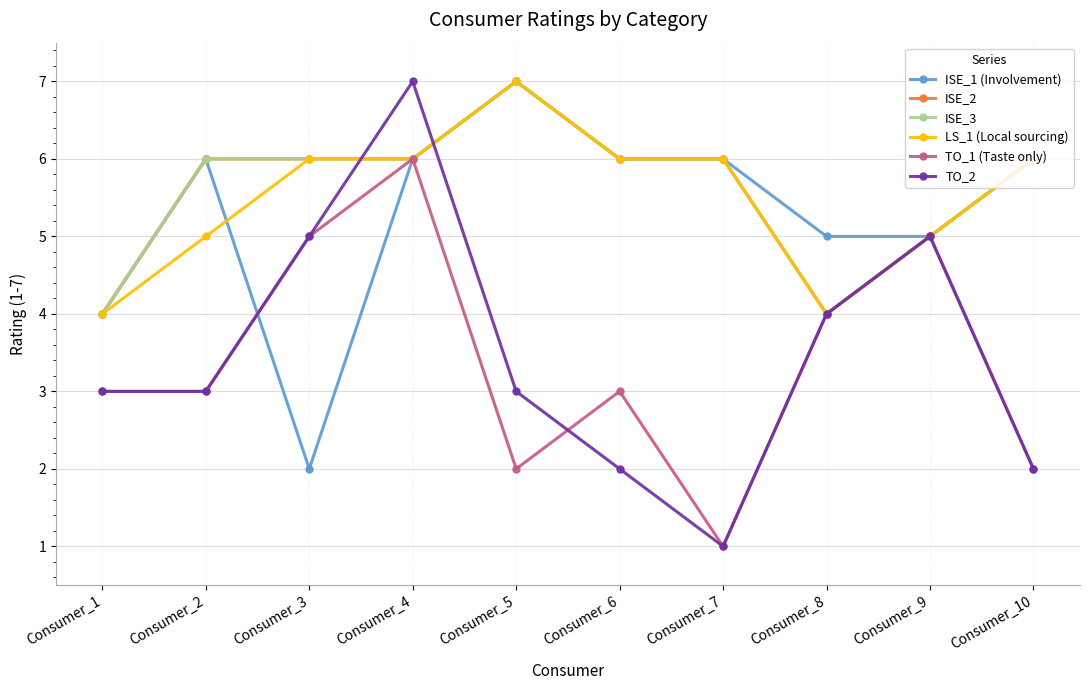

Is the value of ISE_2 at Consumer_6 greater than the value of TO_1 (Taste only) at Consumer_8?

Yes